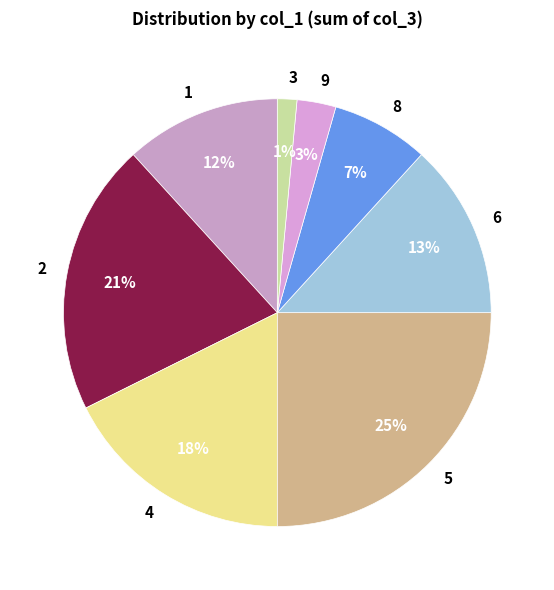

True or false: 6 accounts for 19% of the total.

False